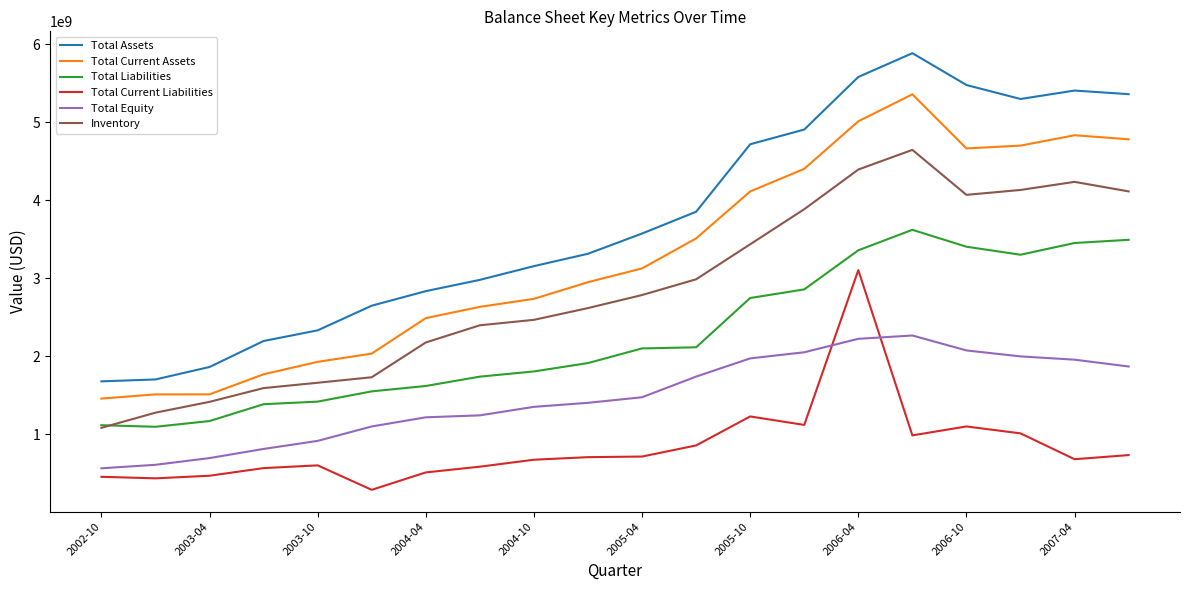

What is the minimum value for Total Current Liabilities?

286302000